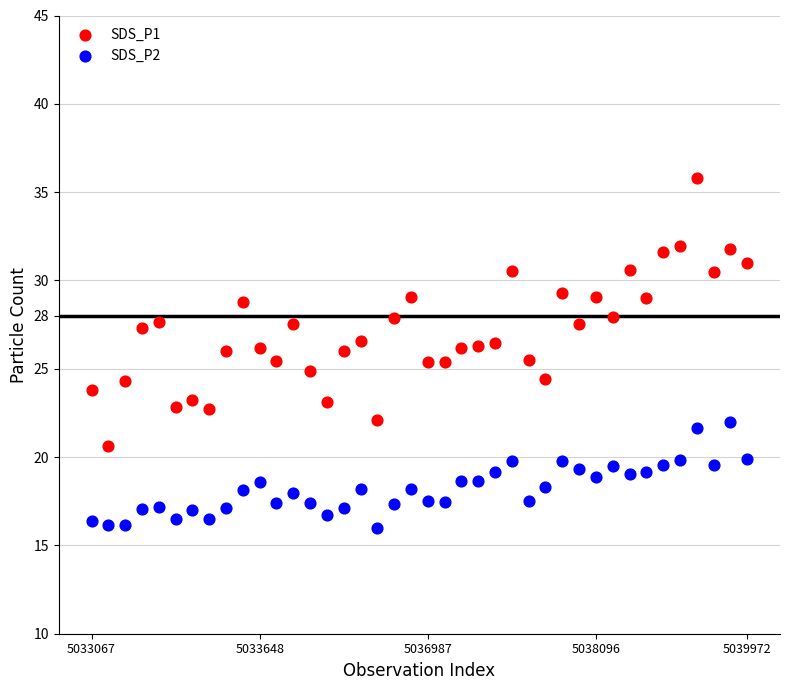

Across all data points, what is the range of Y values (max minus min)?

19.8